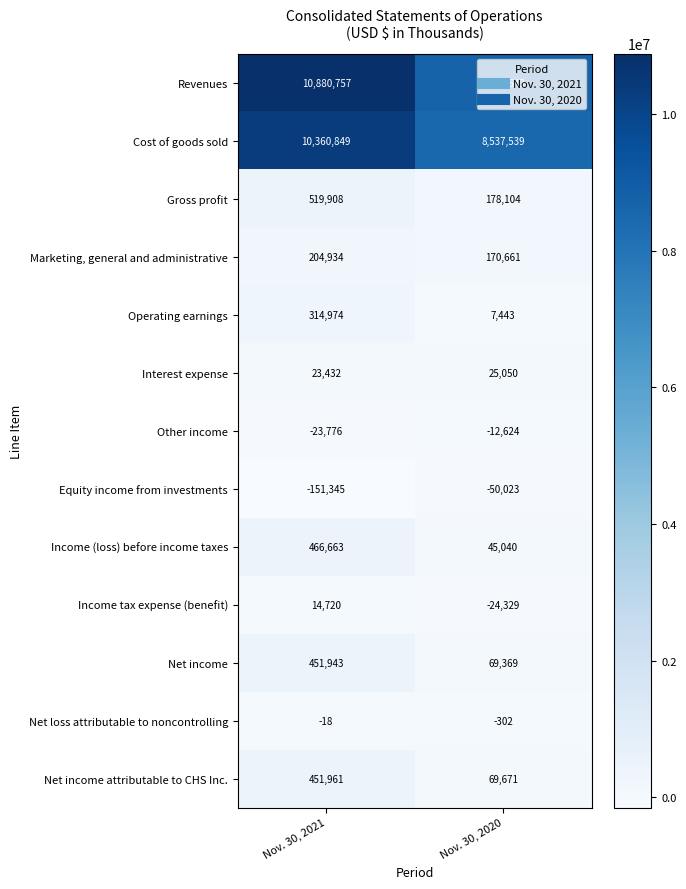

What is the maximum value for Cost of goods sold?

10360849